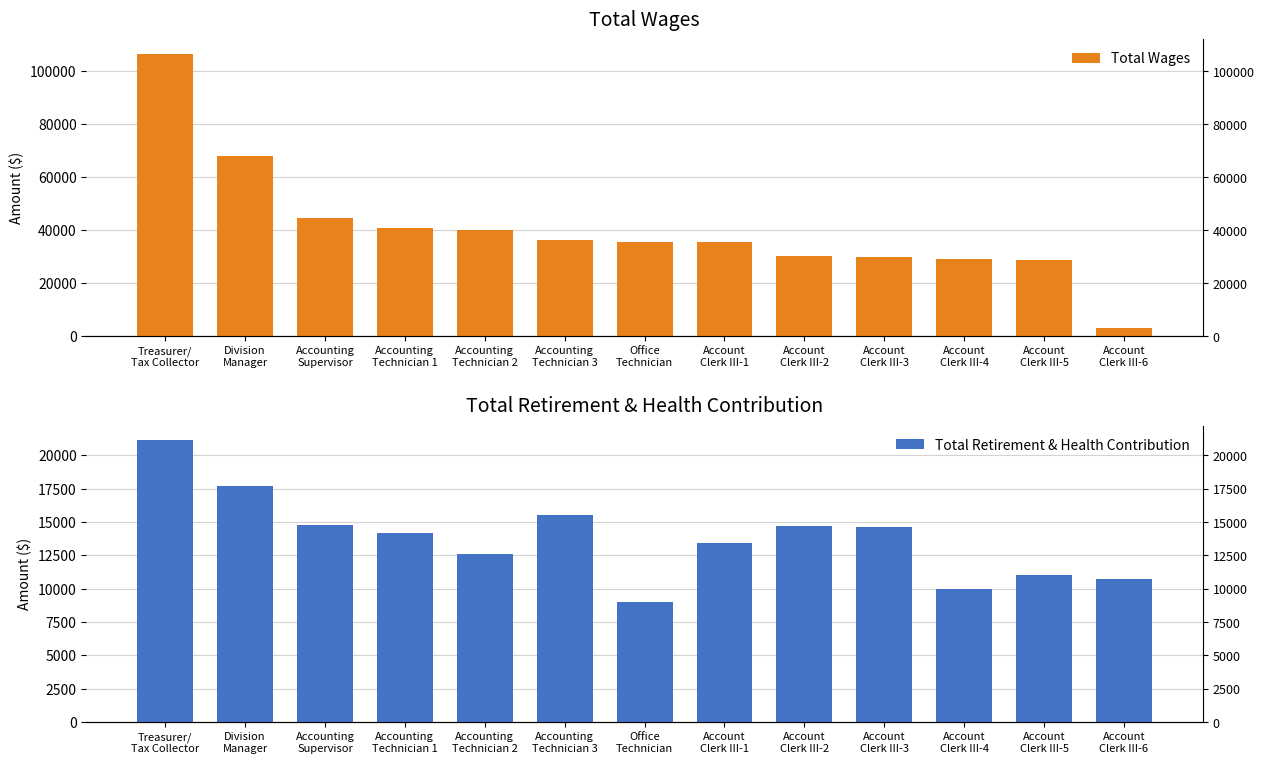

How many distinct data groups are displayed?

2